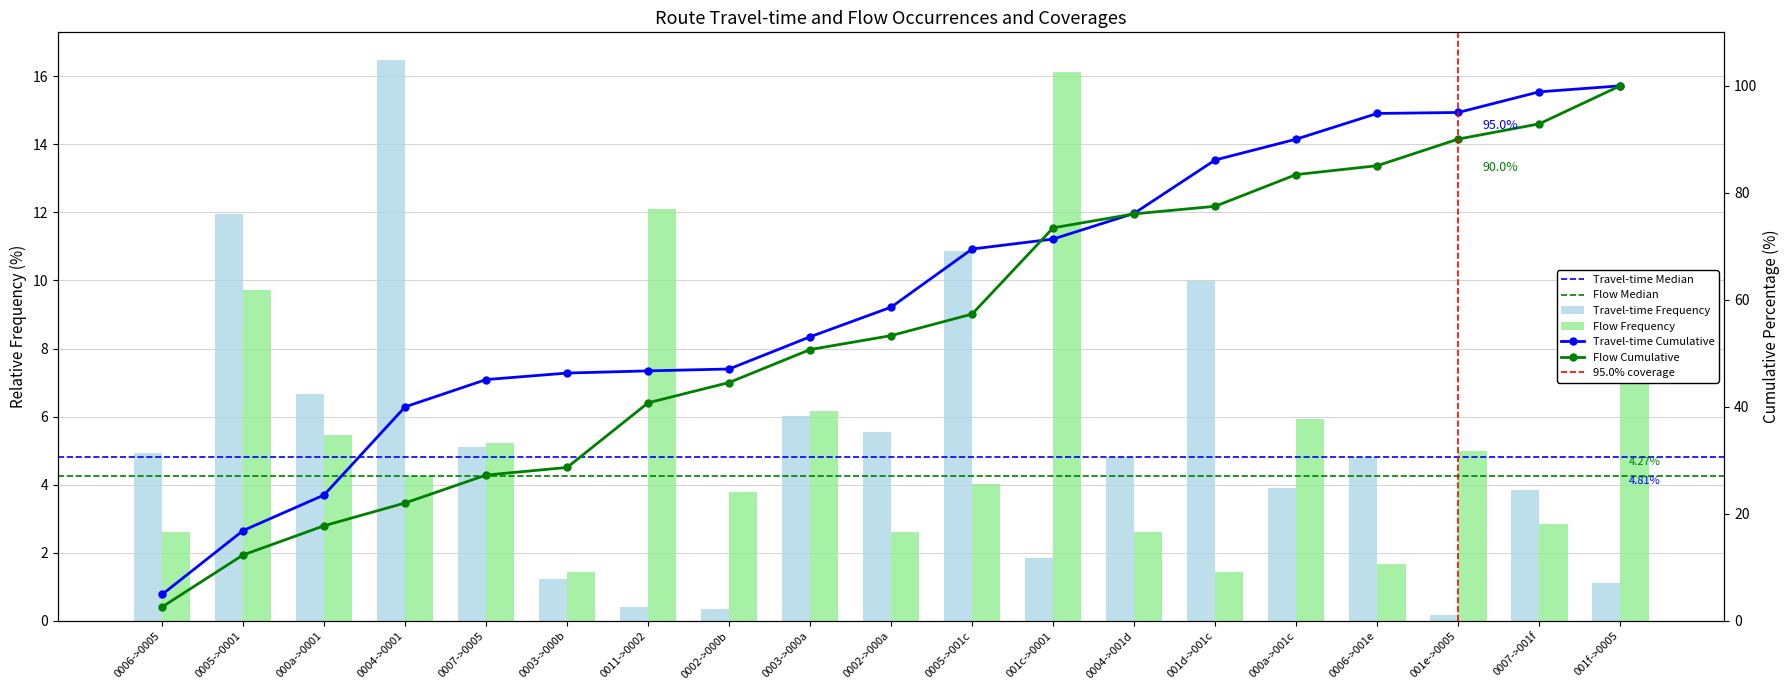

True or false: 流量 has a value of 5.5 at 000a->0001.

True